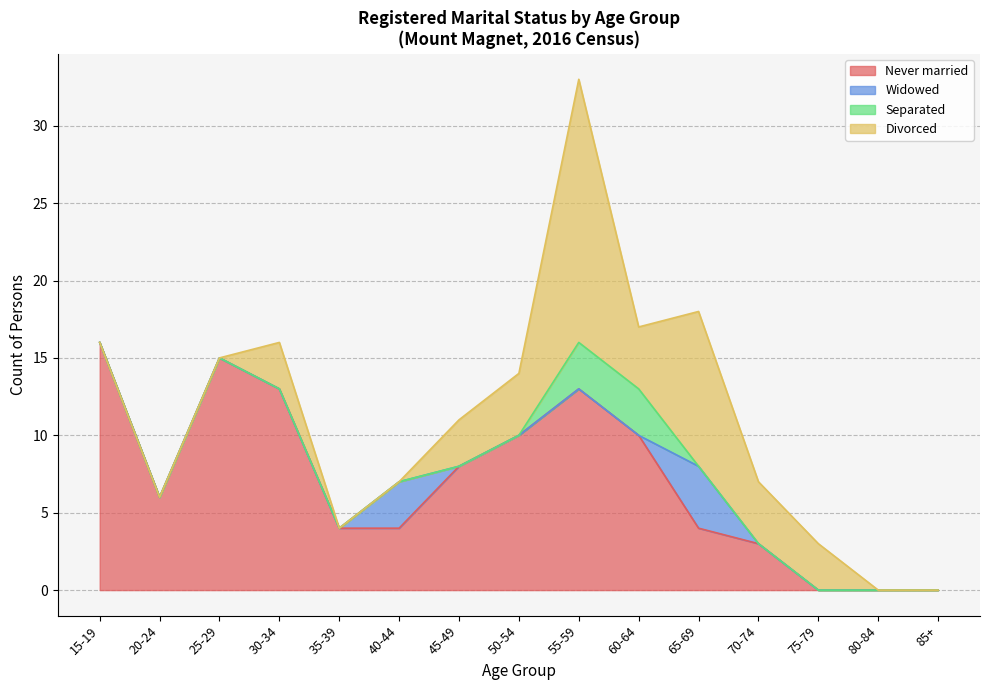

The Separated series shows 2 at 35-39. True or false?

False